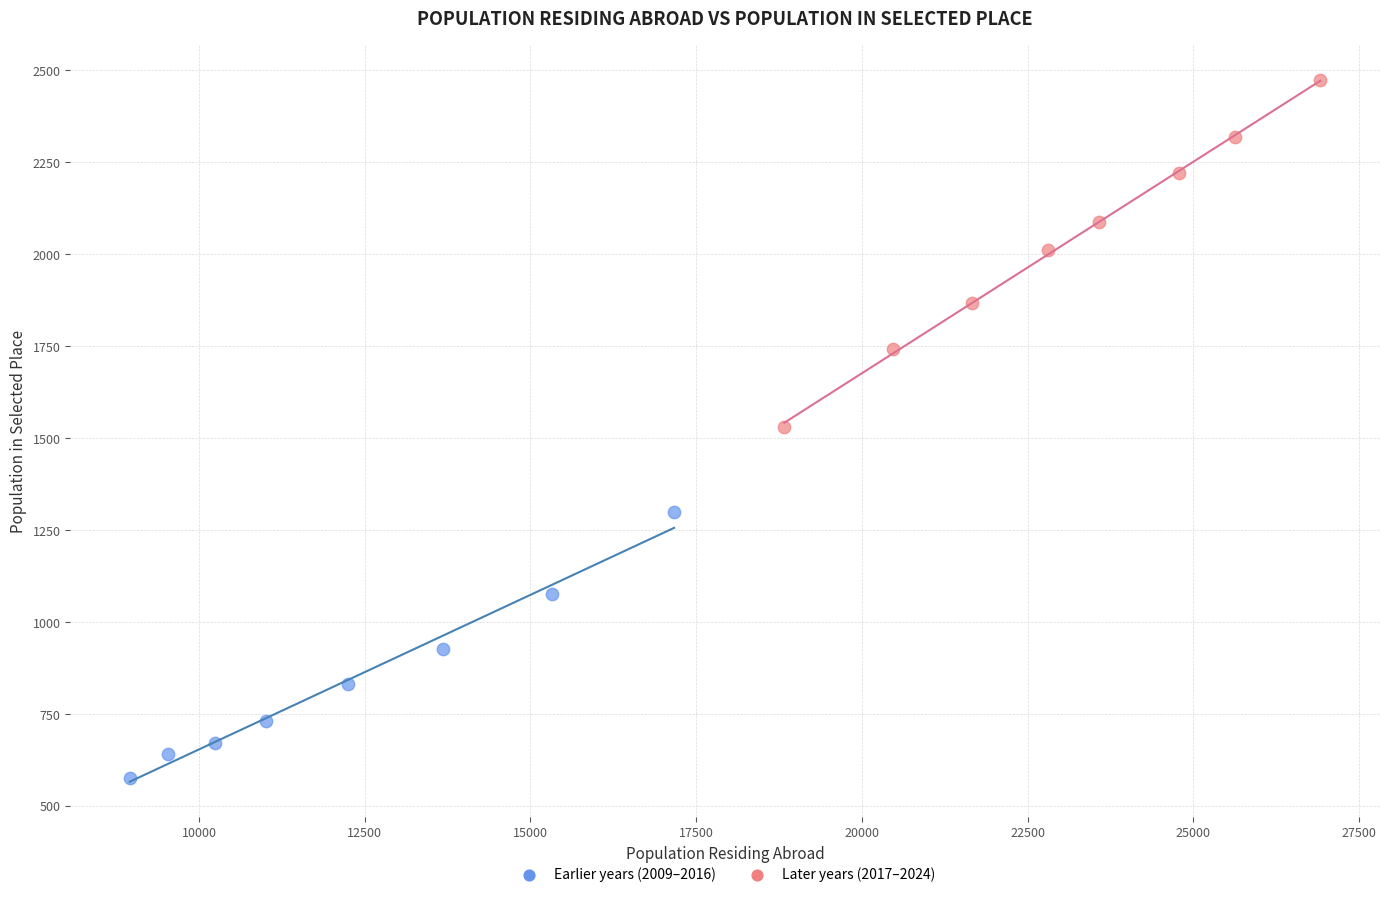

Which series reaches the minimum Y coordinate?

Earlier years (2009–2016)